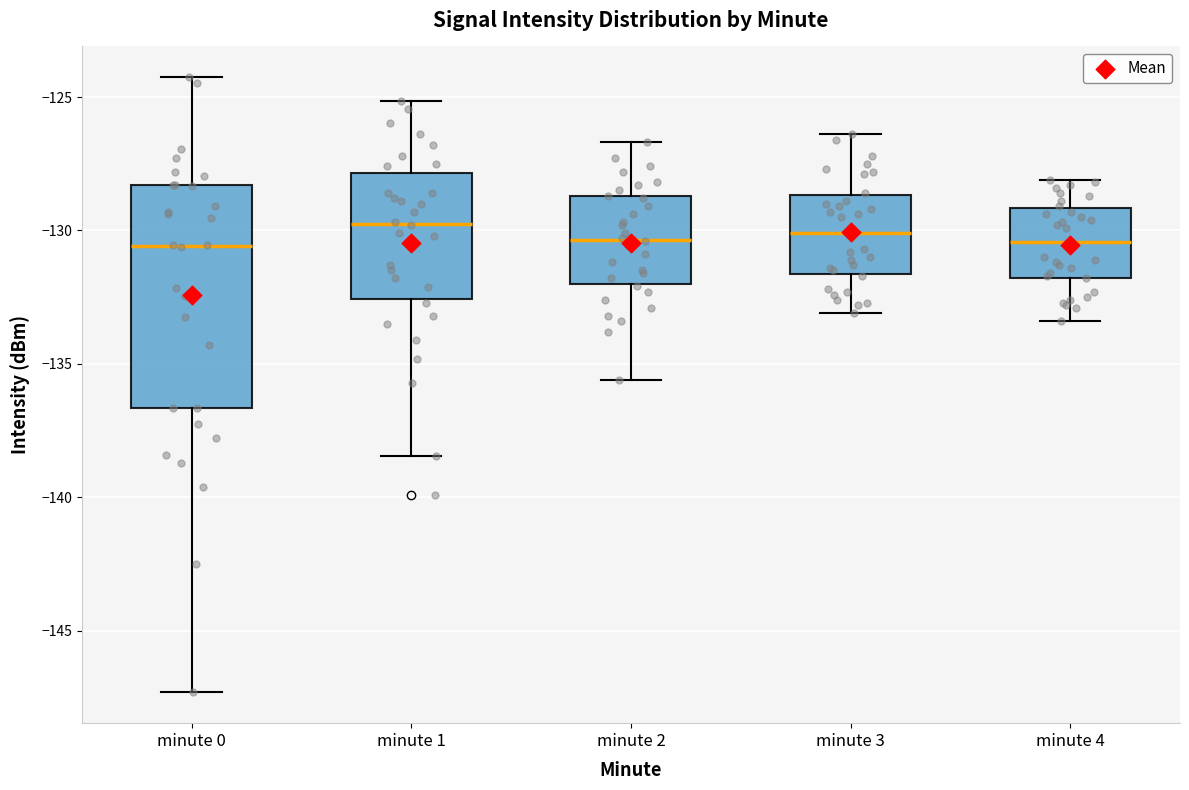

Reading left to right, transcribe this box plot: for each box, give where its median line is, the range the box spans, and where its two whiskers end, as read against the y-axis. The values are not printed on the chart, so give them approximately, as read against the axis.

minute 0: median -130.5, box -136.5 to -128.5, whiskers -147.5 to -124.5
minute 1: median -129.5, box -132.5 to -128.0, whiskers -138.5 to -125.0
minute 2: median -130.5, box -132.0 to -128.5, whiskers -135.5 to -126.5
minute 3: median -130.0, box -131.5 to -128.5, whiskers -133.0 to -126.5
minute 4: median -130.5, box -132.0 to -129.0, whiskers -133.5 to -128.0